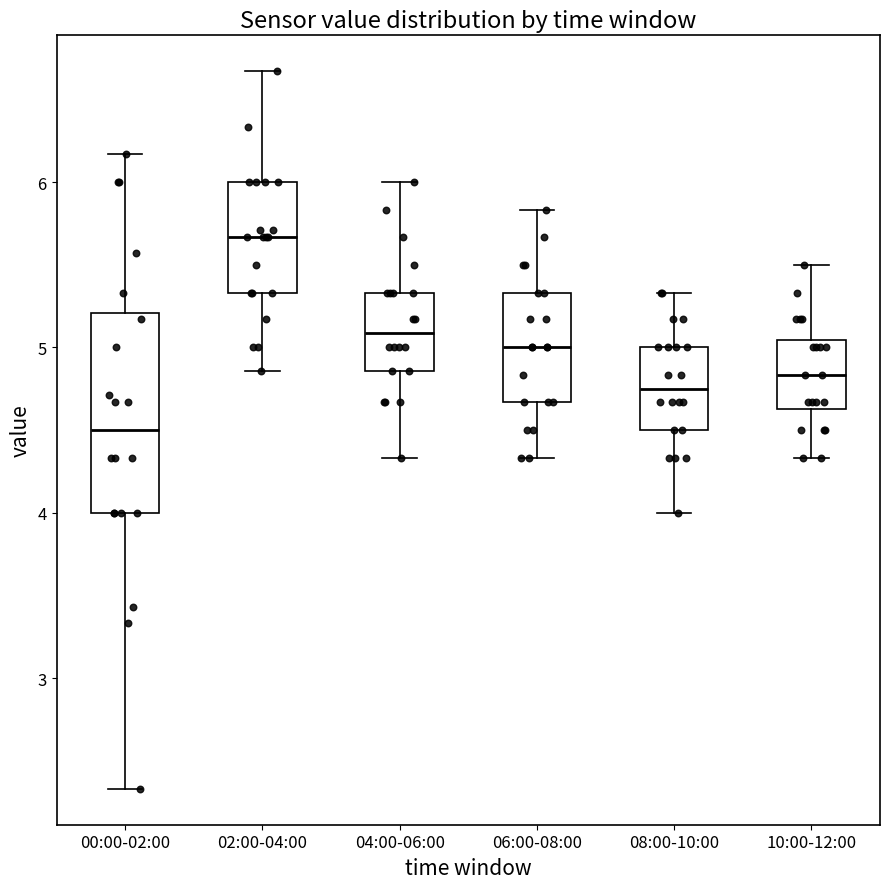

Which box has the highest median line?

02:00-04:00